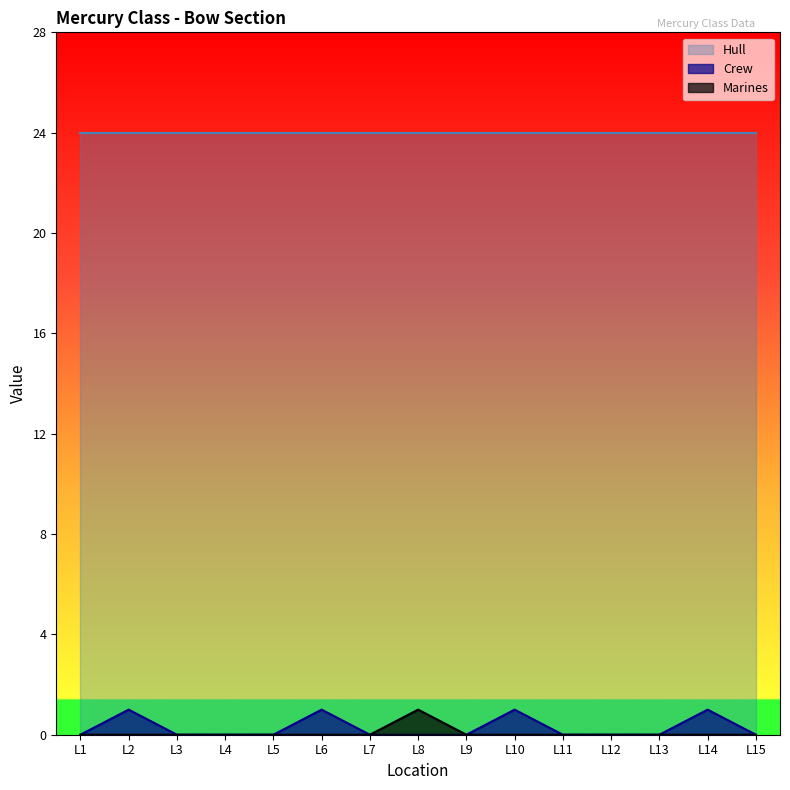

Is it true that Marines equals 0 at L9?

True